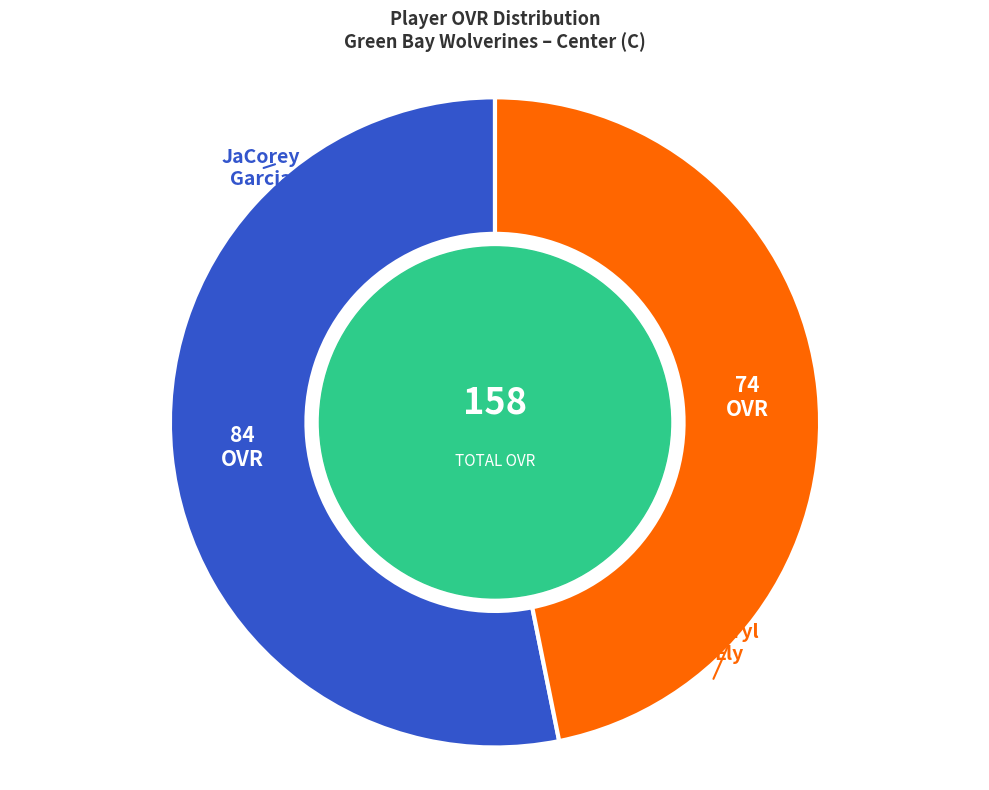

Is there any slice that represents more than half of the pie?

Yes